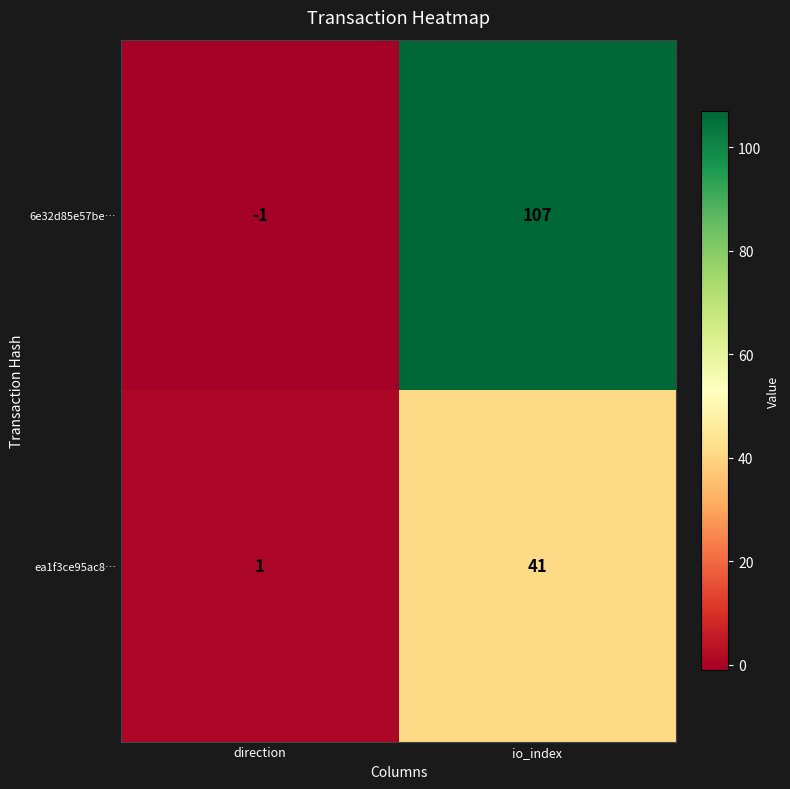

Reading left to right, what are all the values shown in this chart?

6e32d85e57be…: direction=-1	io_index=107
ea1f3ce95ac8…: direction=1	io_index=41